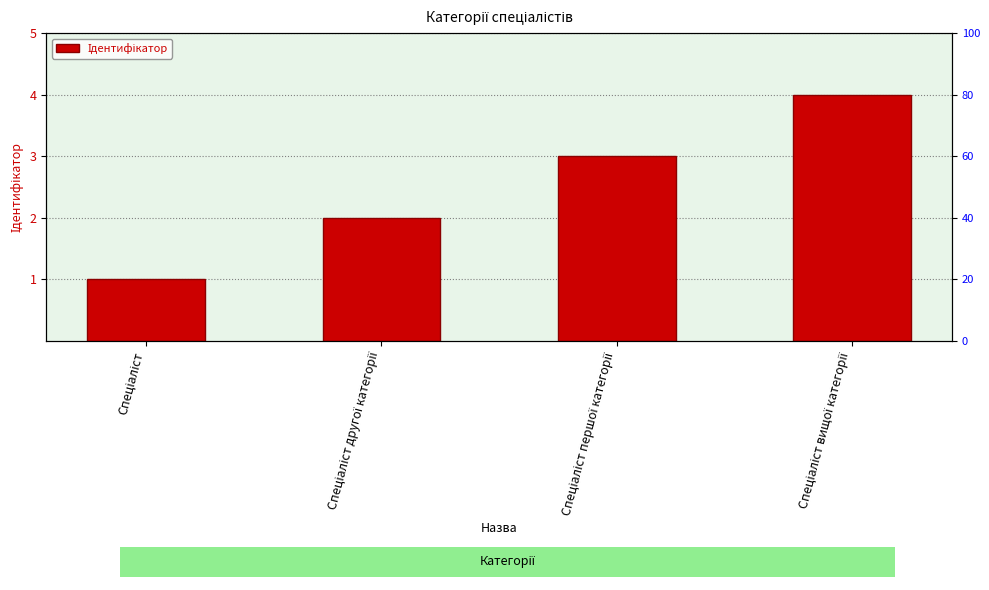

What is the label of the 4th bar from the right?

Спеціаліст